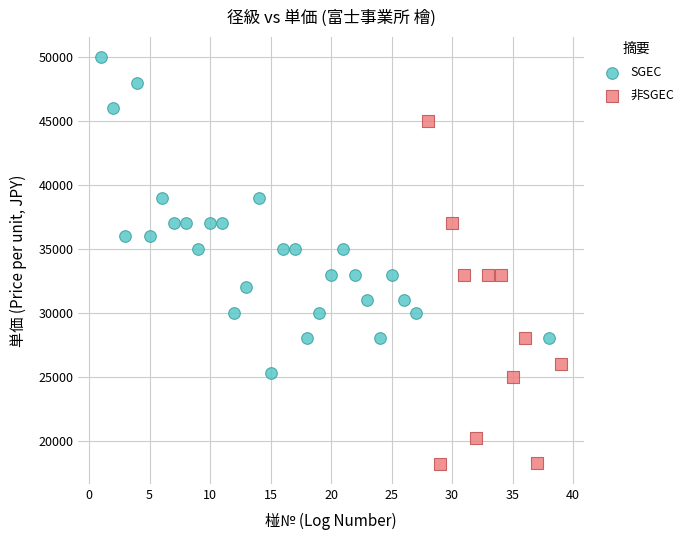

Which series contains the lowest Y value?

非SGEC